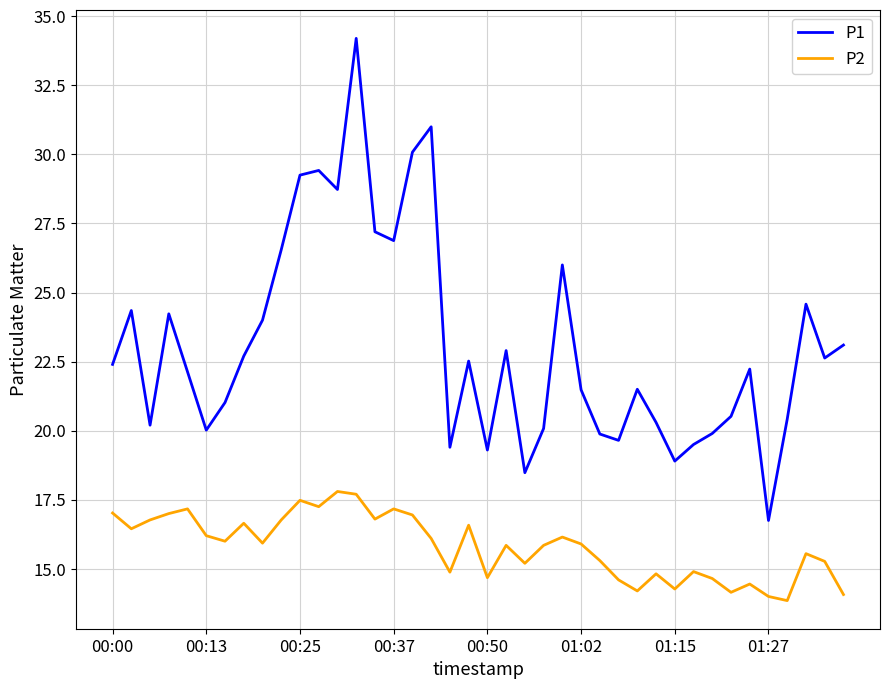

True or false: P2 and P1 cross at least once.

False